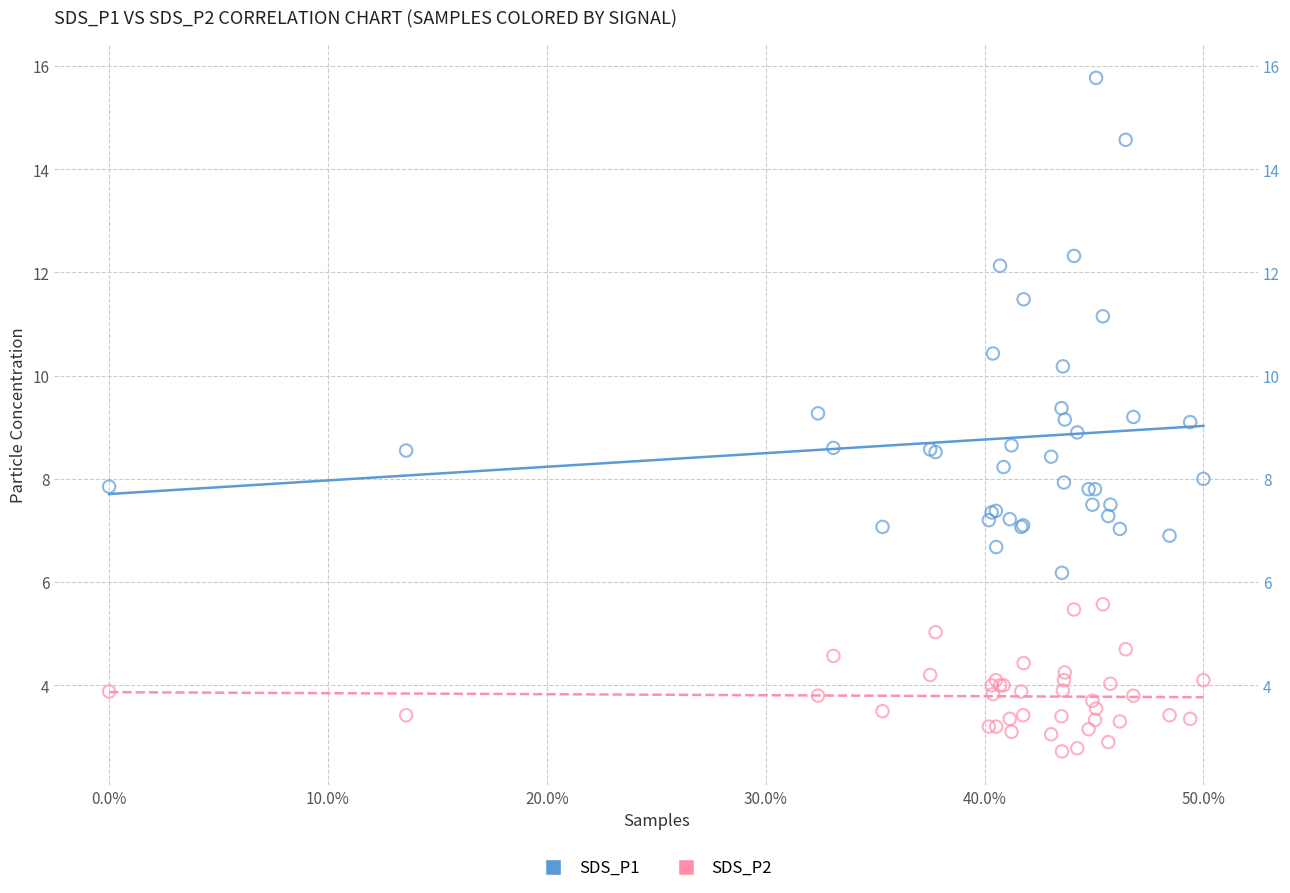

Which series has the largest Y range (max minus min)?

SDS_P1